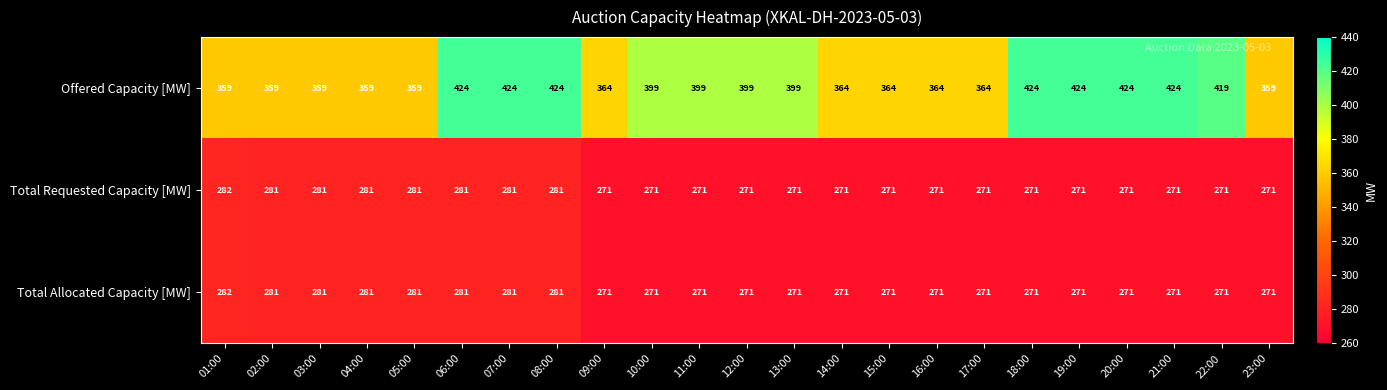

What is the maximum value for Total Requested Capacity [MW]?

282